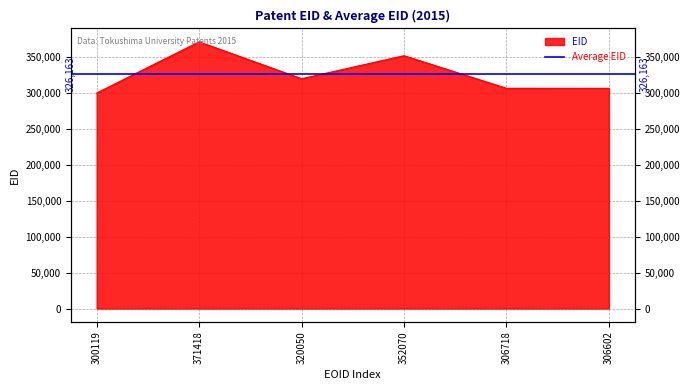

Where is the data nearest to the value 335768?

320050